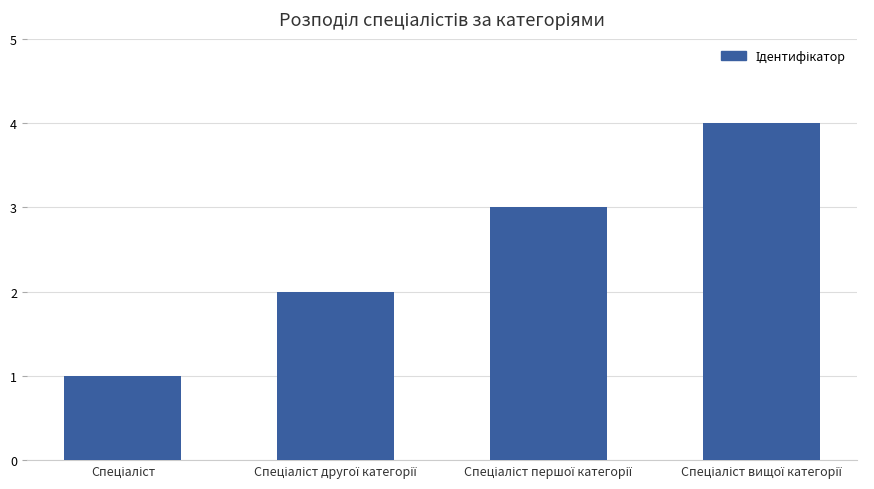

What is the maximum value shown in the chart?

4